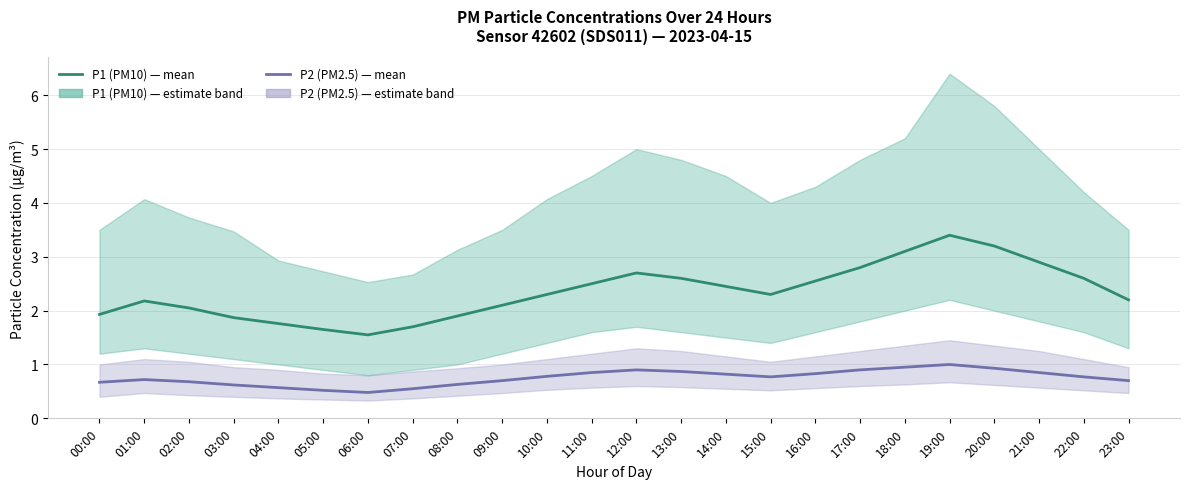

Where is the first local maximum for P1 (PM10)?

01:00